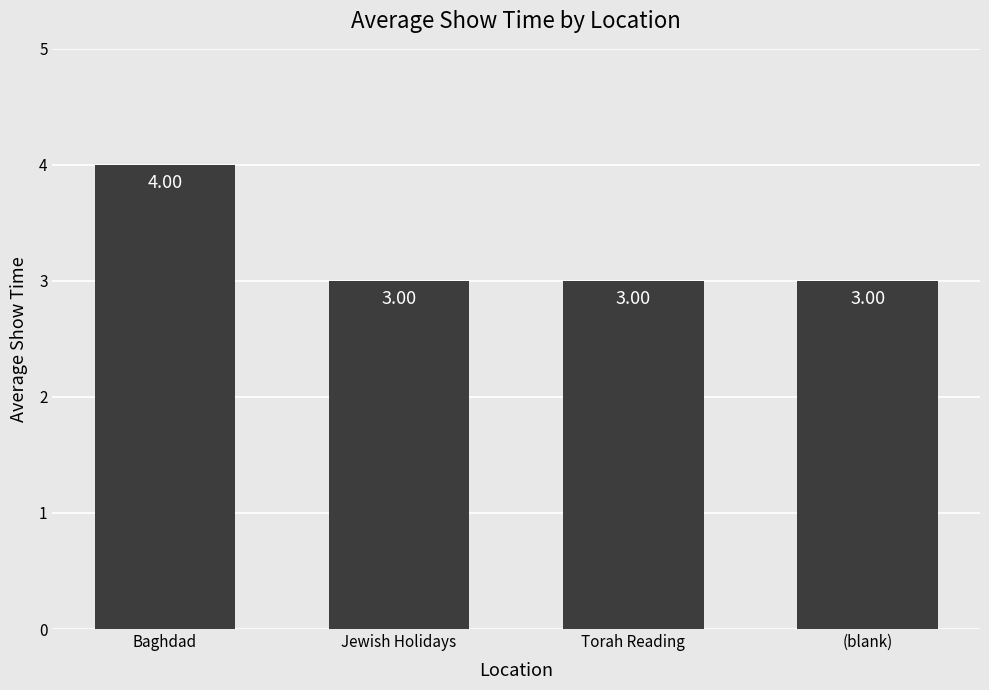

Which has a higher value, Torah Reading or Baghdad?

Baghdad